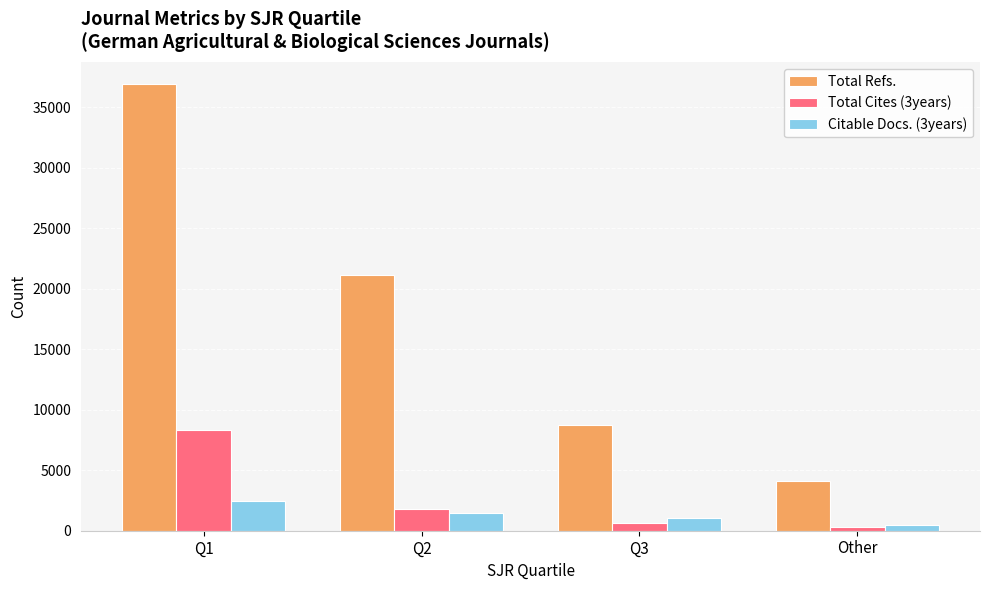

What position from the left is Q1?

1